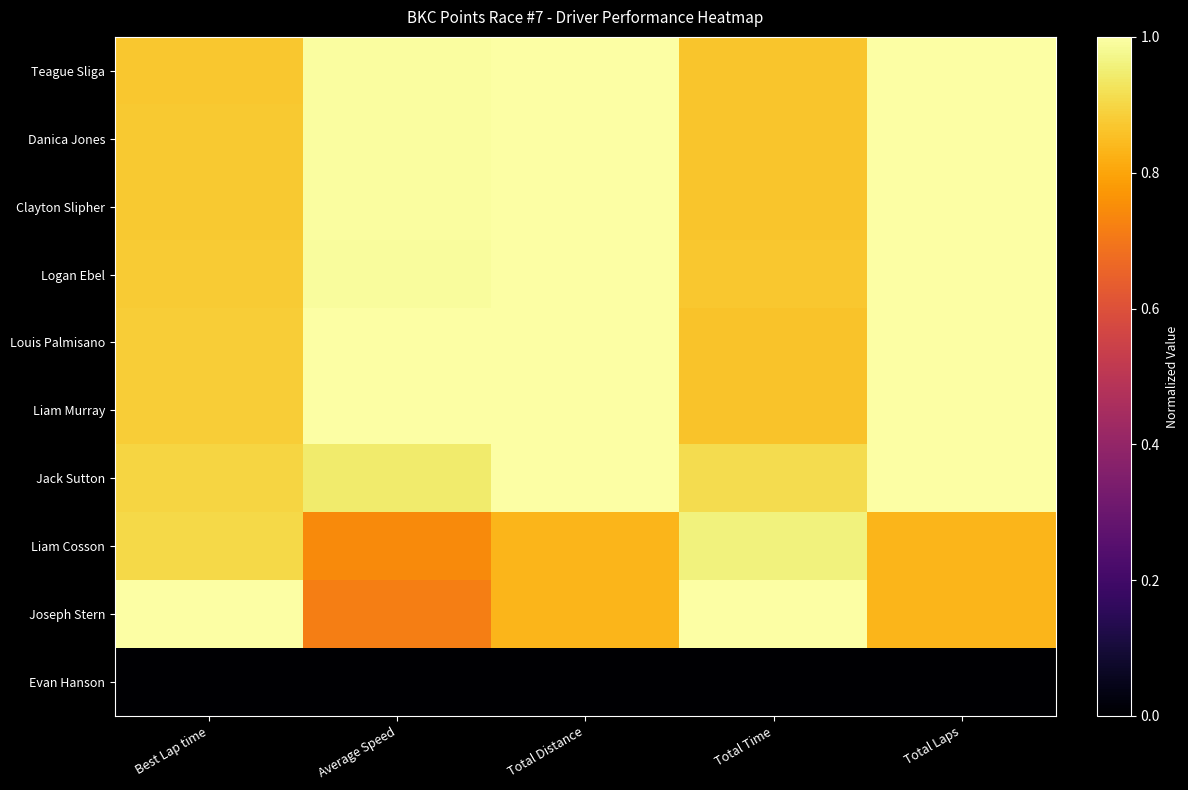

What is the total value across all series at Average Speed?

8.4